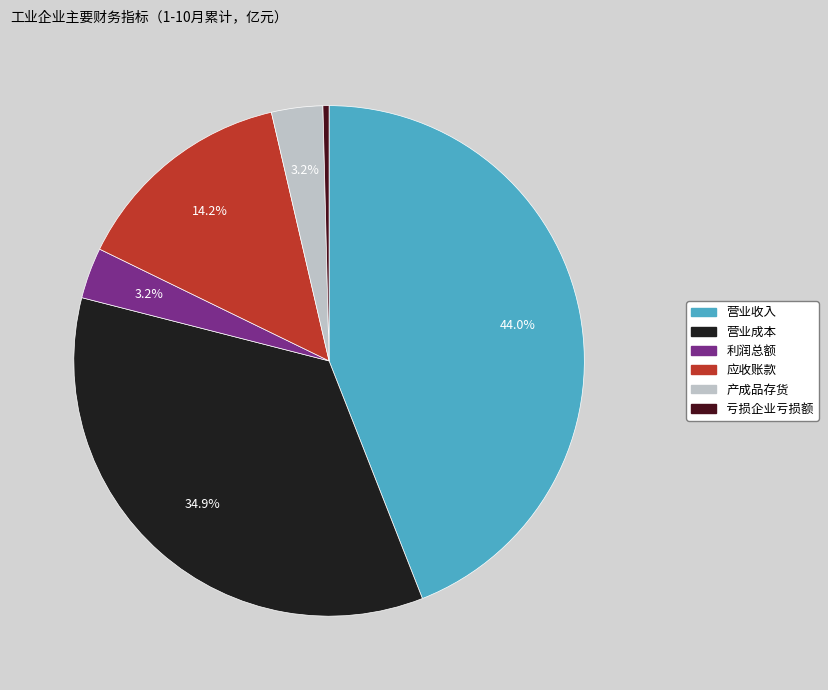

To the nearest percent, what is the average slice percentage?

17%